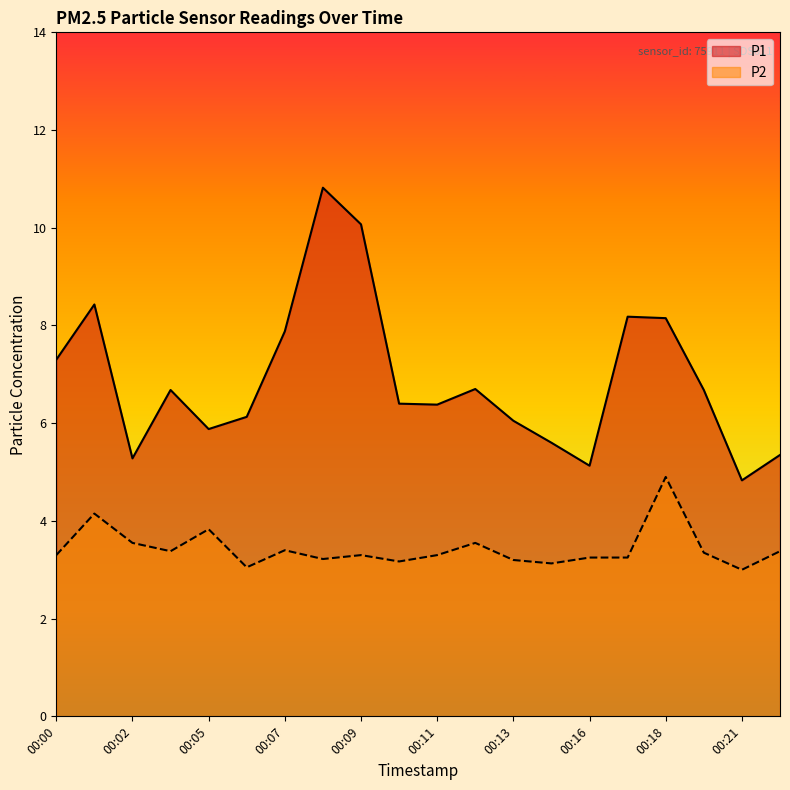

What is the approximate value of P1 at 00:15?

5.6